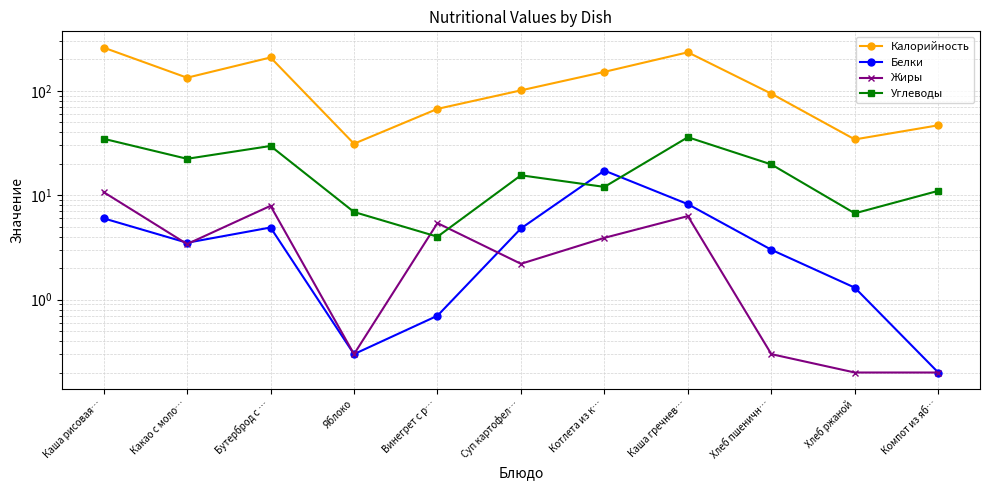

At which category is the sum across all series the highest?

Каша рисовая…